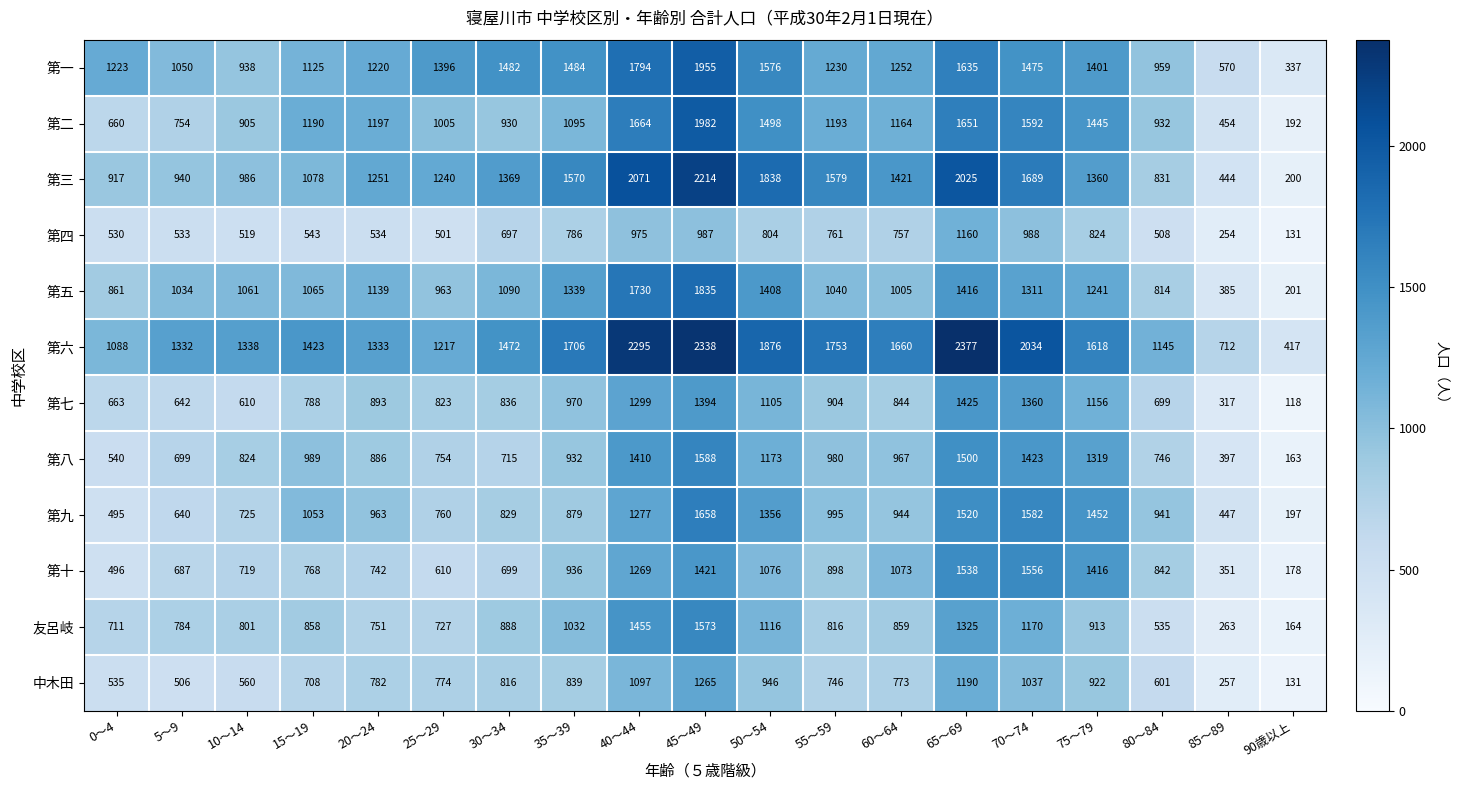

At which label does 第八 reach its minimum?

90歳以上